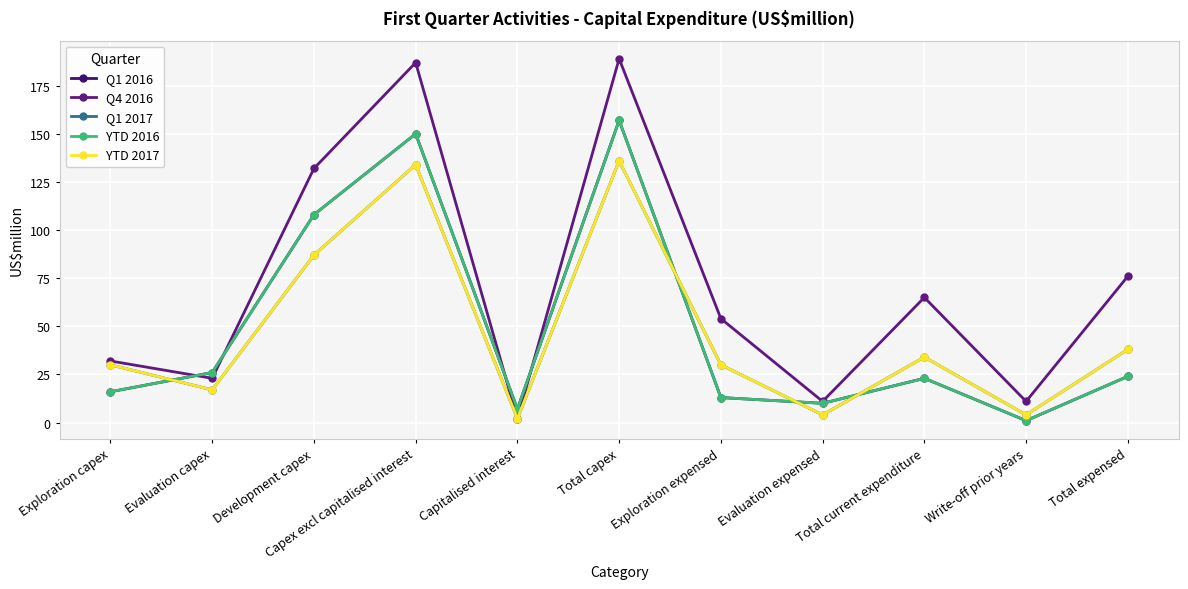

Rank the series by their maximum value, from highest to lowest.

Q4 2016, Q1 2016, YTD 2016, Q1 2017, YTD 2017